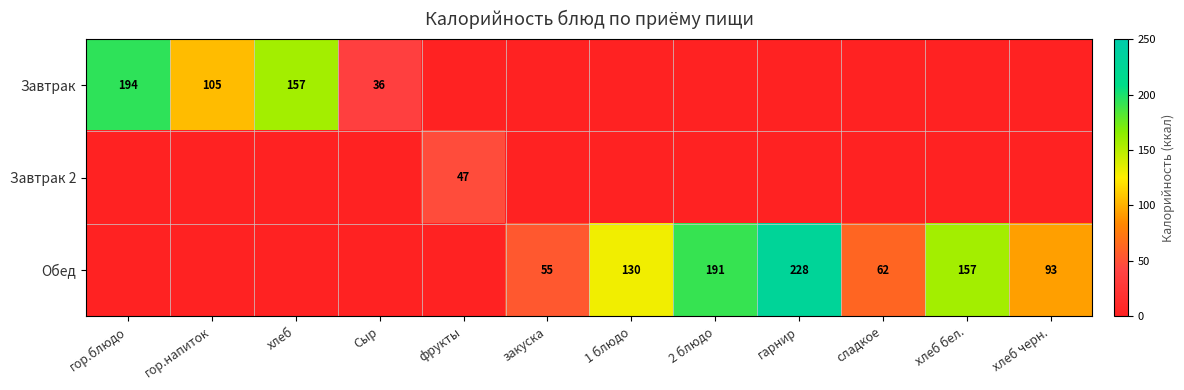

Which series changed the most between гор.напиток and закуска?

Завтрак